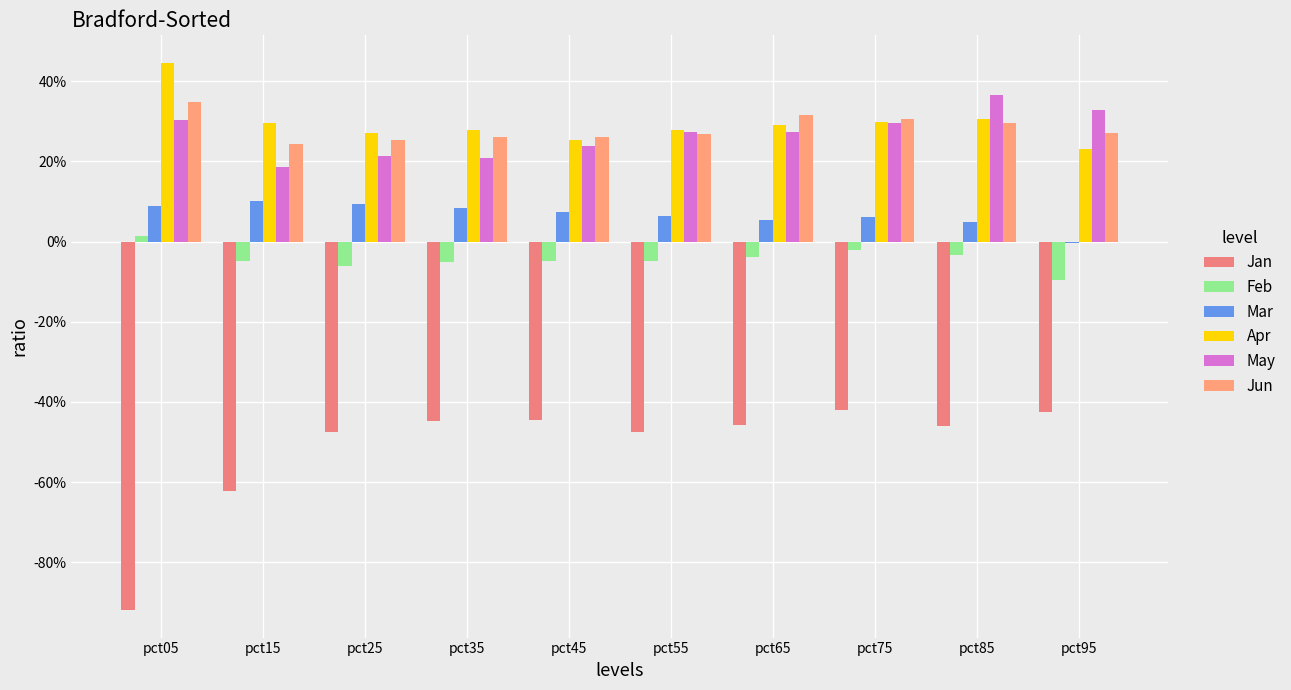

Rank the series at pct55 from lowest to highest value.

Jan, Feb, Mar, Jun, May, Apr